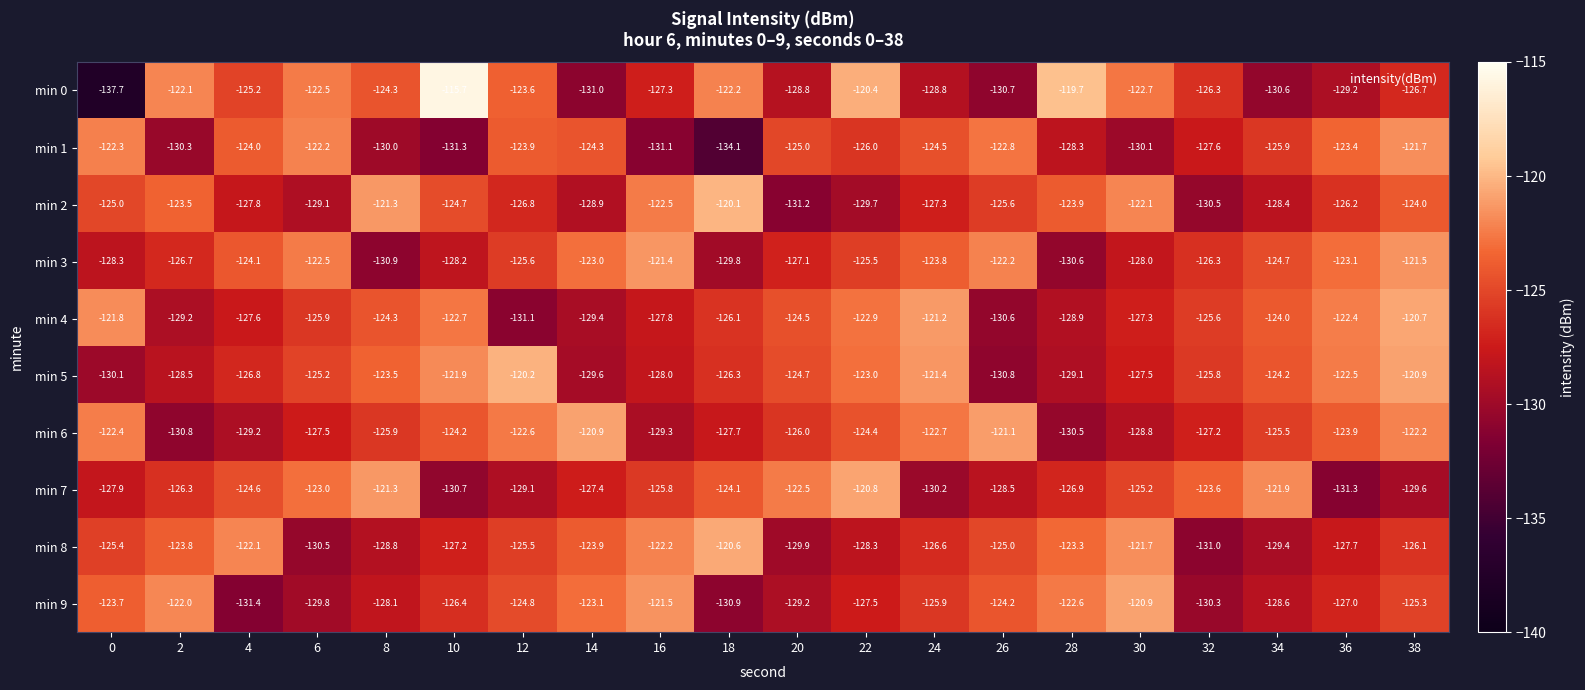

What is the difference between the second highest and second lowest values in the min 0 series?

11.3